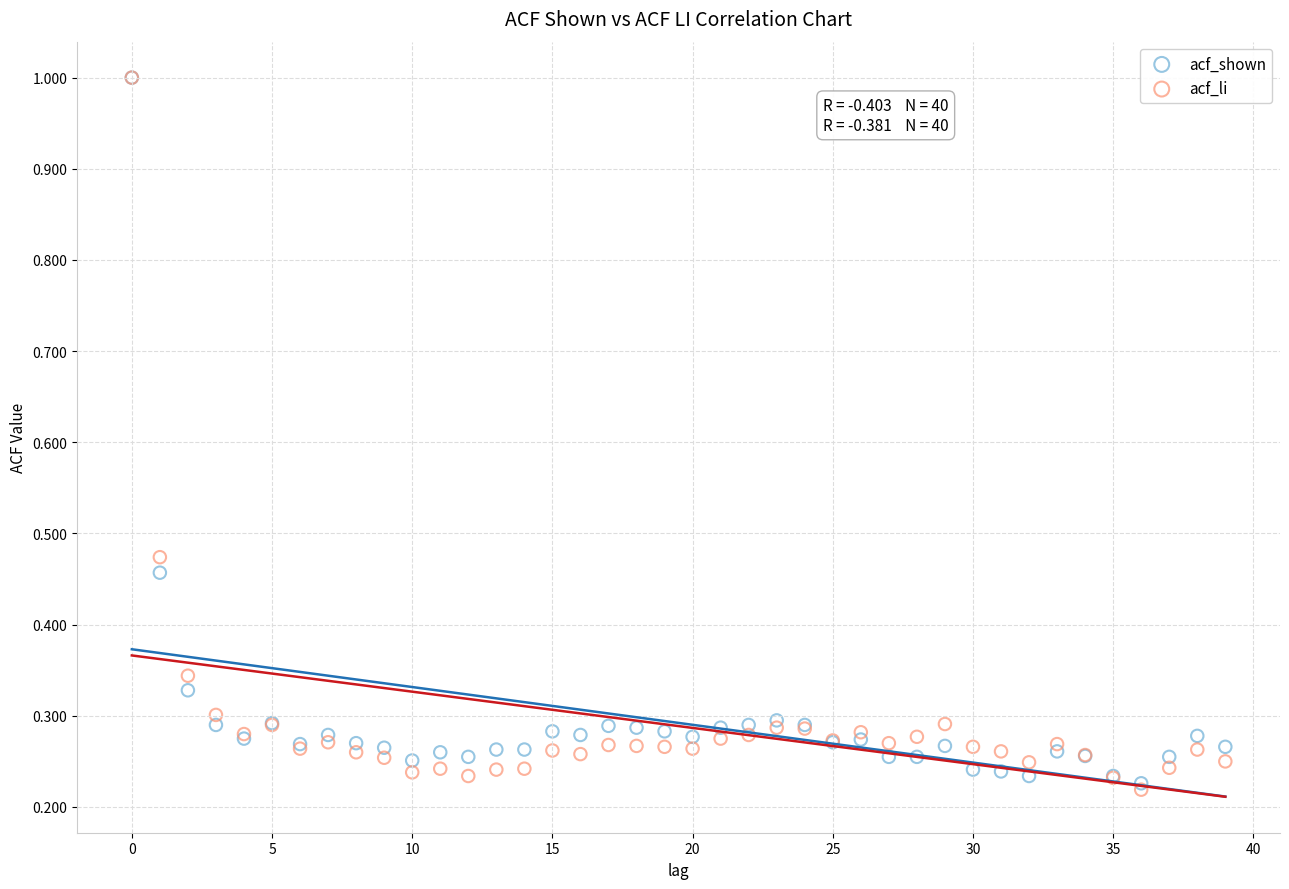

What are all the series names shown in the legend?

acf_shown, acf_li